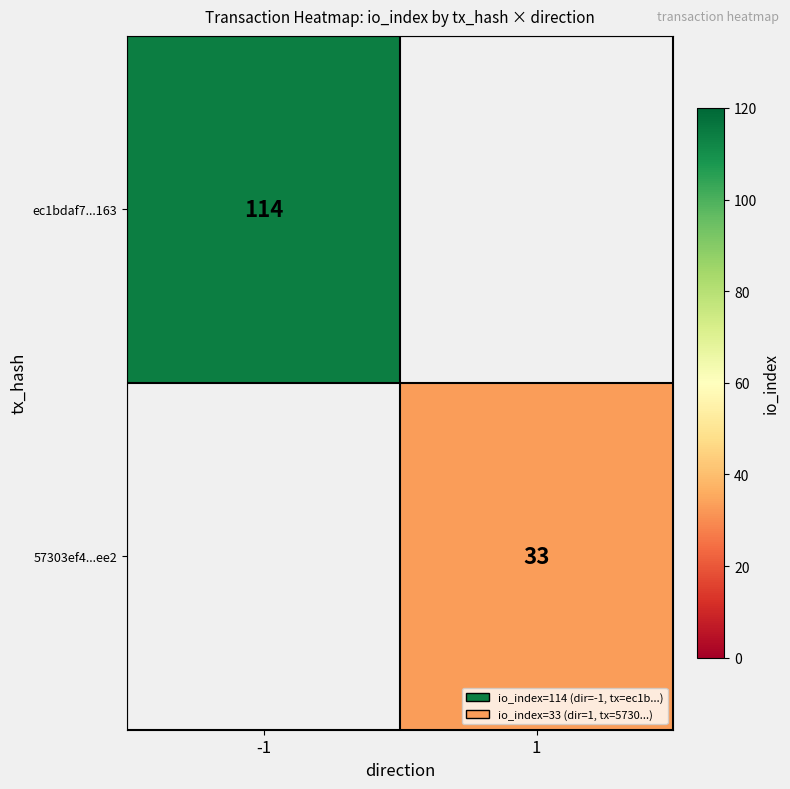

What is the maximum value shown in the chart?

114.0